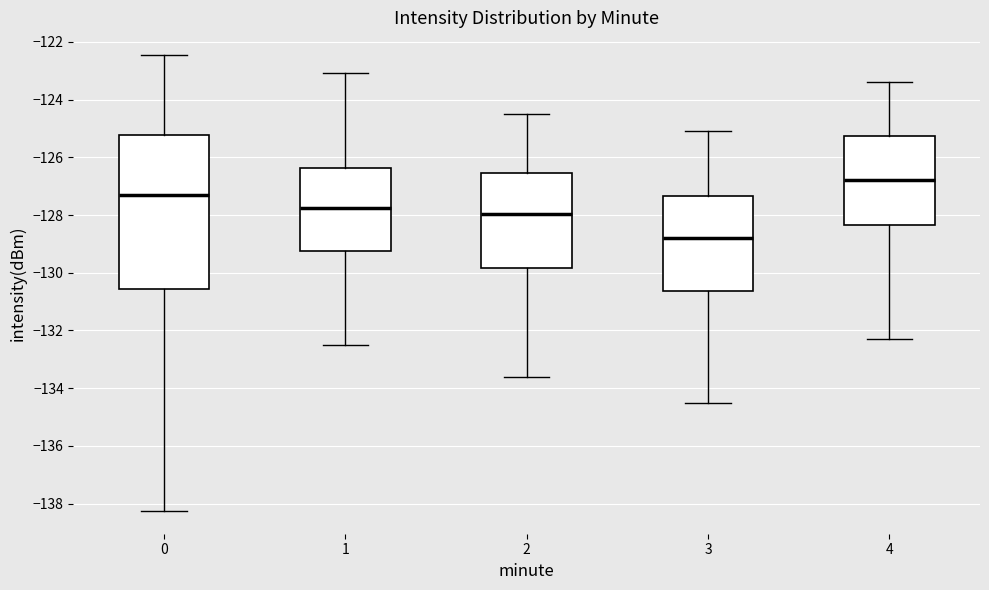

Where is the upper edge of the box at x = 3 on the y-axis? The values are not printed on the chart, so give them approximately, as read against the axis.

-127.4